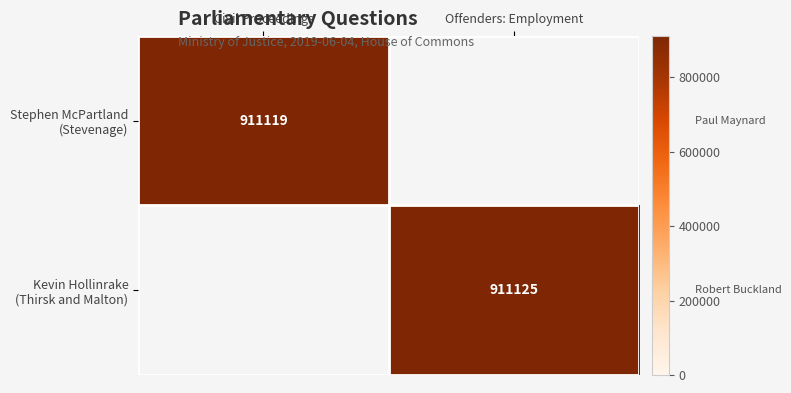

List the labels in order of Kevin Hollinrake (Thirsk and Malton) value, smallest first.

Civil Proceedings, Offenders: Employment